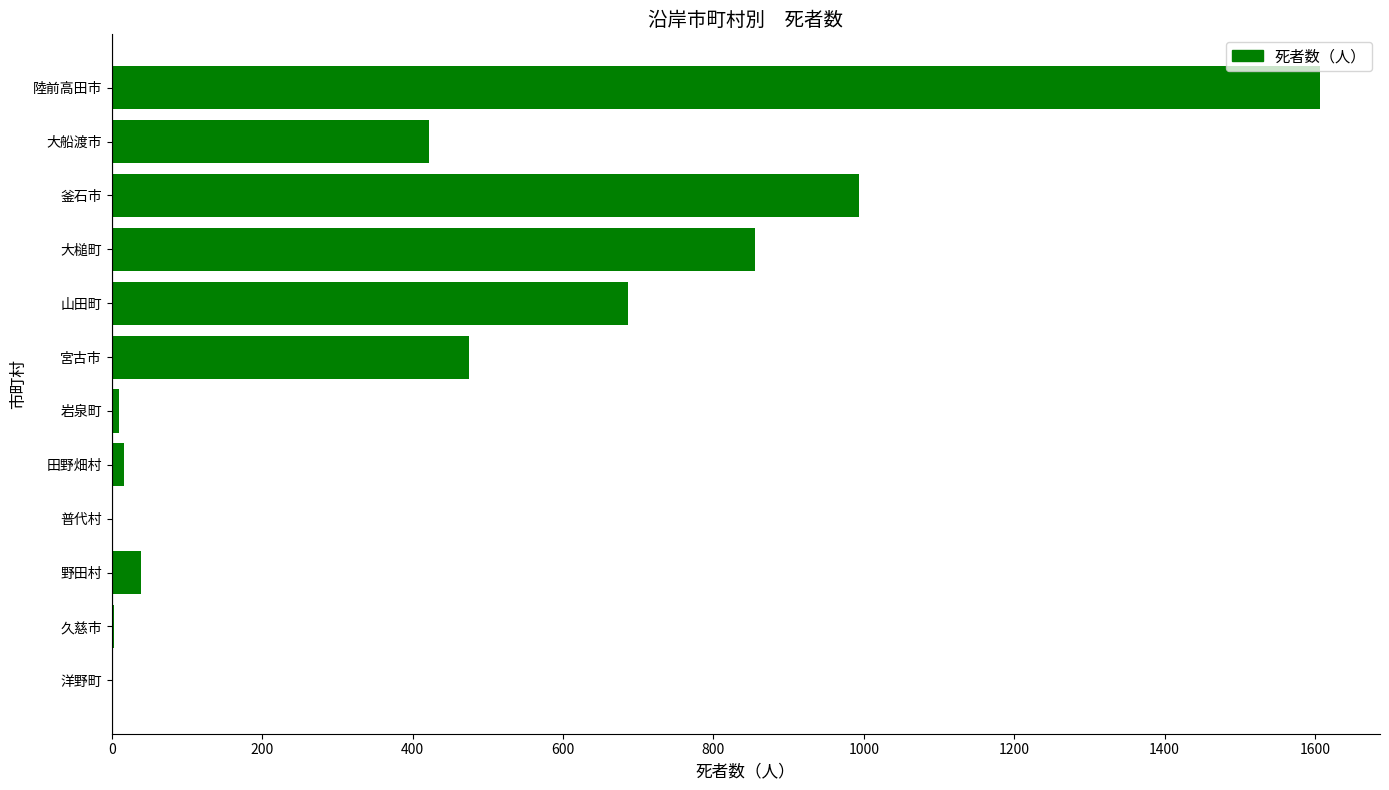

Approximately how many times larger is the value at 陸前高田市 compared to 山田町?

2.3